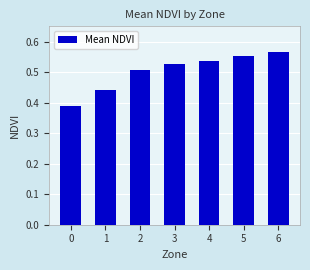

Rank the categories by value from lowest to highest.

0, 1, 2, 3, 4, 5, 6